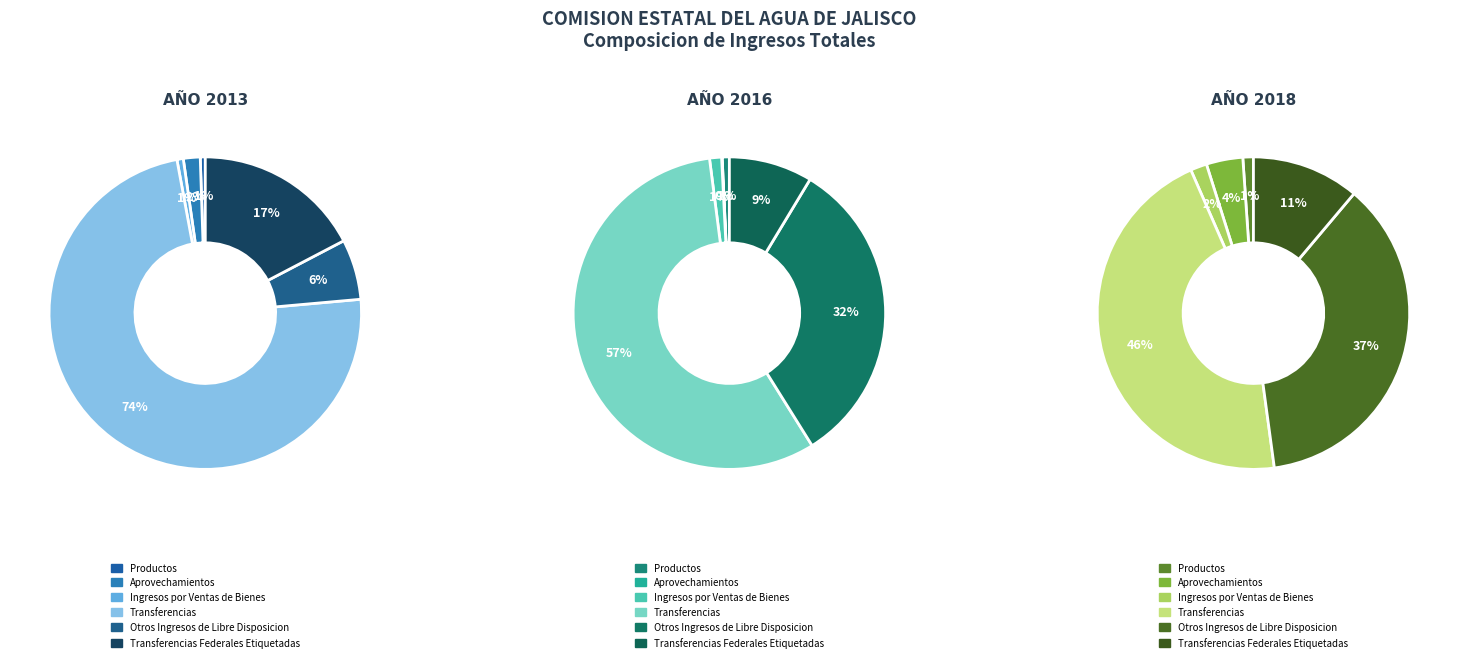

How much of the chart is everything except 3?

85.0%